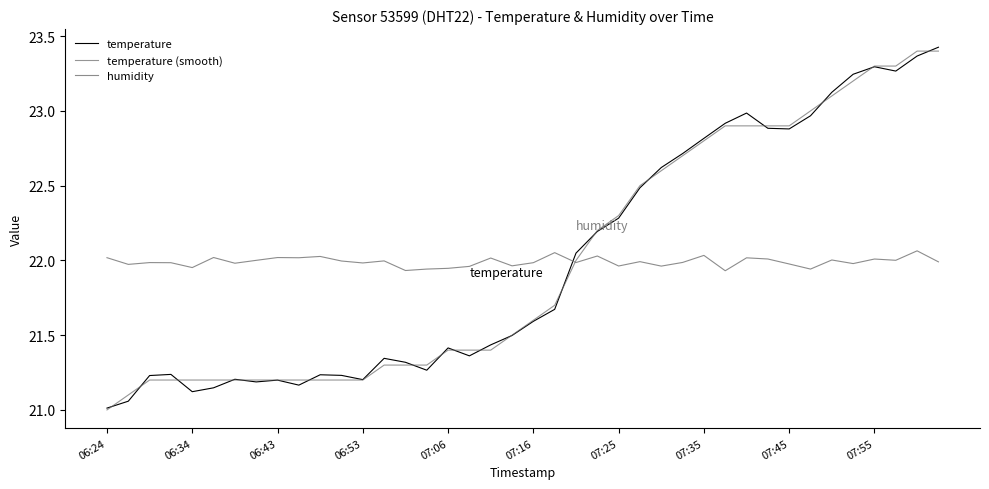

List the series in order of their peak value, lowest first.

humidity, temperature (smooth), temperature